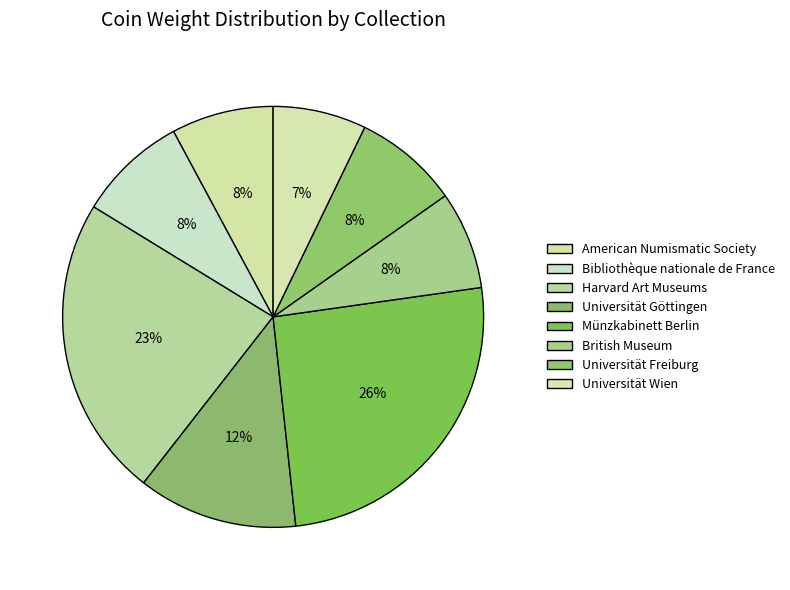

How many slices are in this pie chart?

8